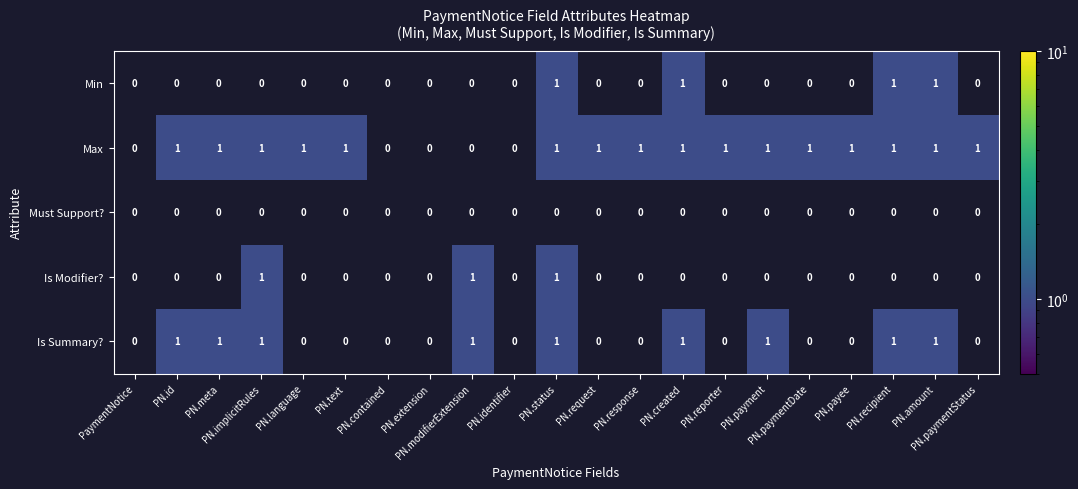

Which series has the largest total across all categories?

Max